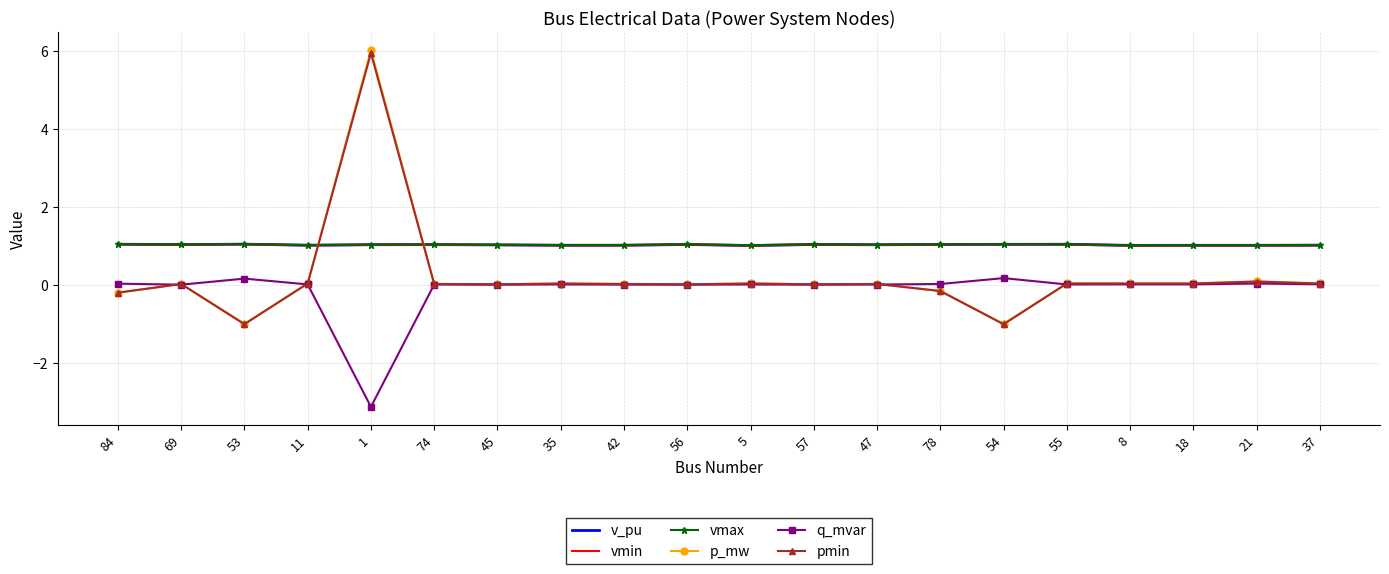

Which series has the largest range (max minus min)?

p_mw